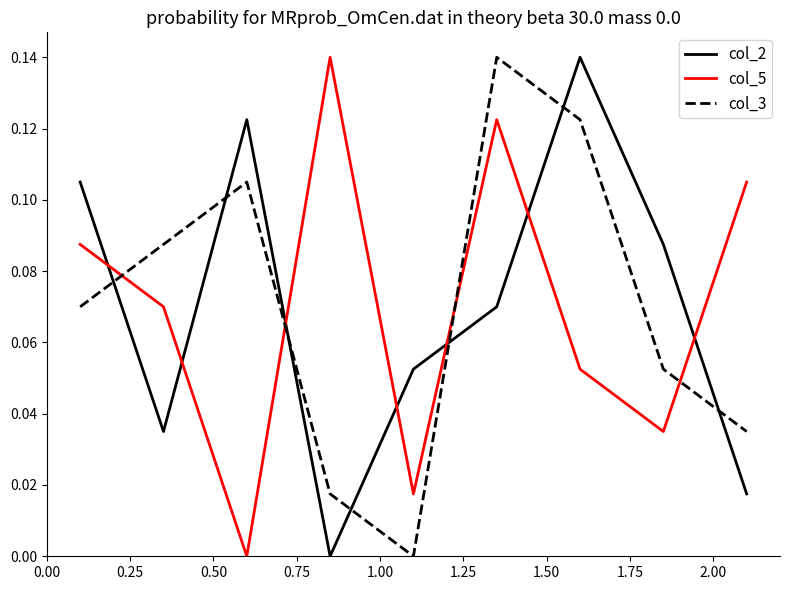

After their last crossing, which series has the higher values: col_5 or col_2?

col_5